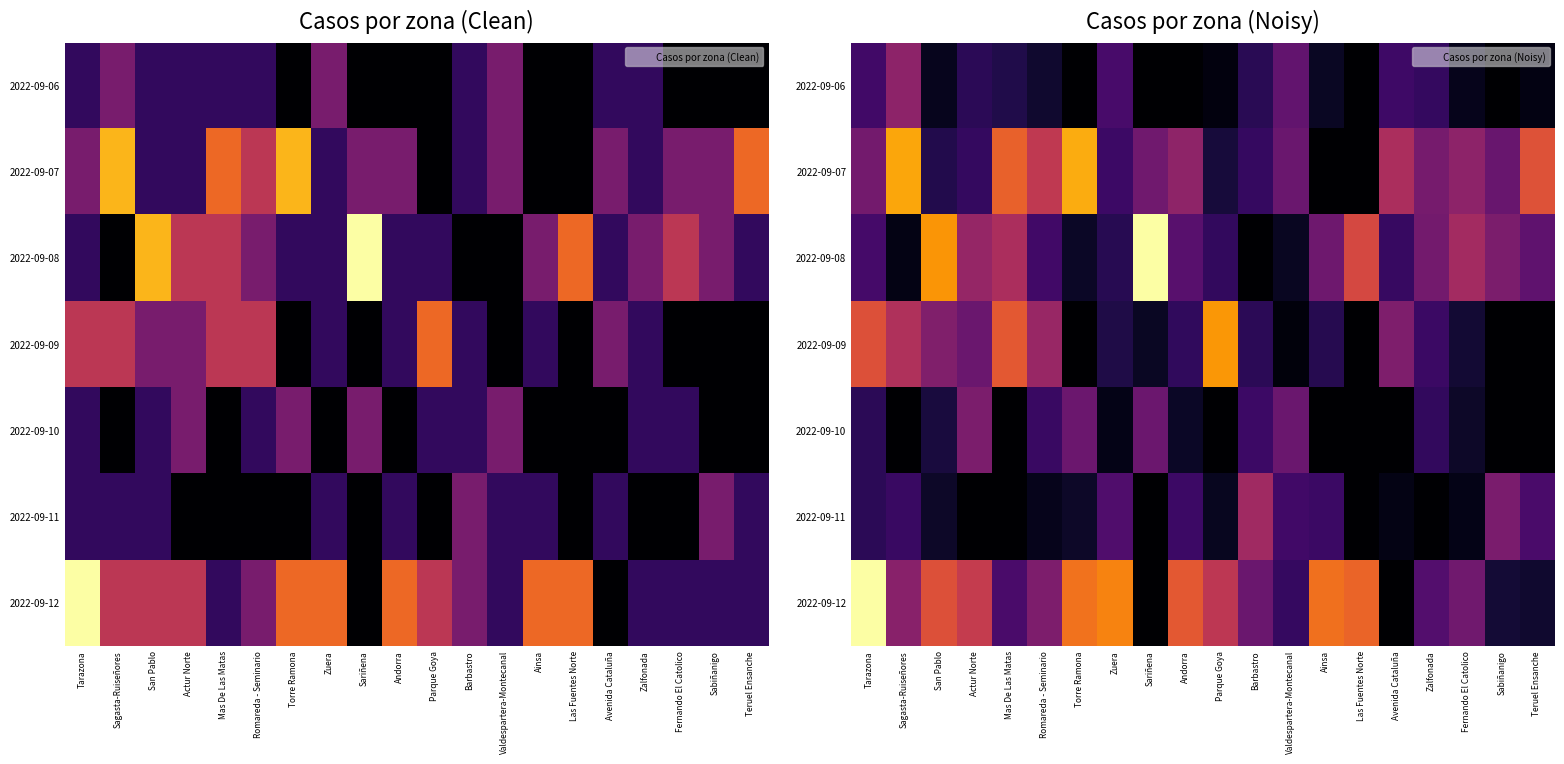

Is it true that 2022-09-09 equals 1.5 at Romareda - Seminario?

False